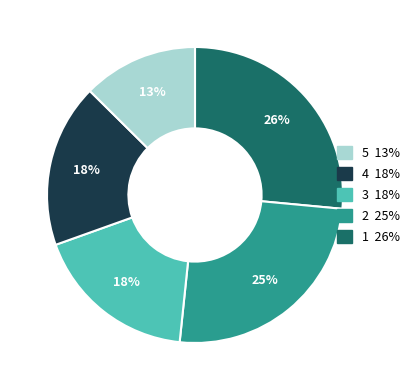

Is there any slice that represents more than half of the pie?

No